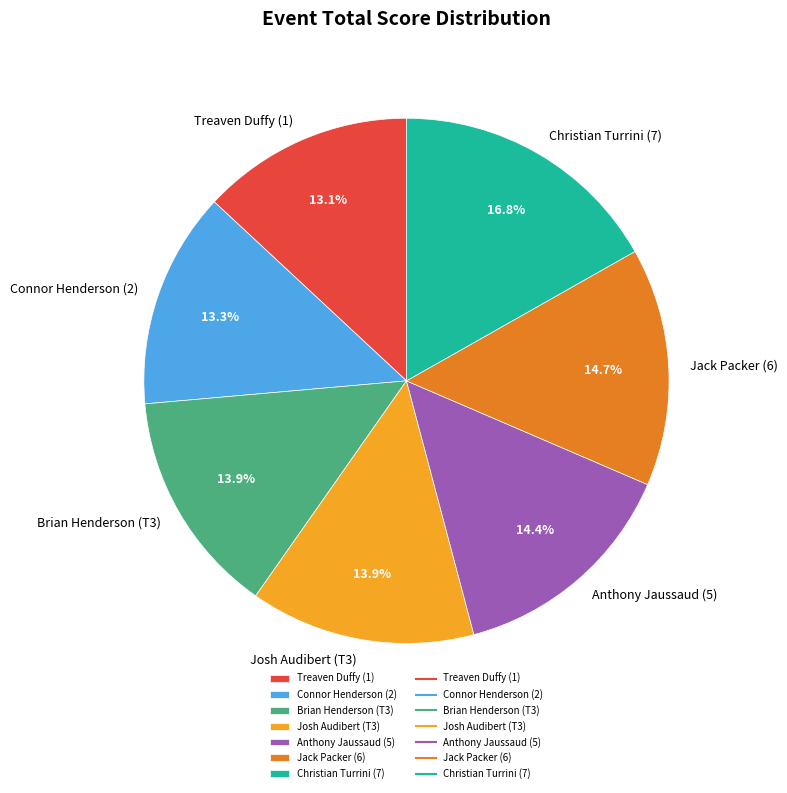

What percentage is the Christian Turrini (7) slice, to the nearest percent?

17%